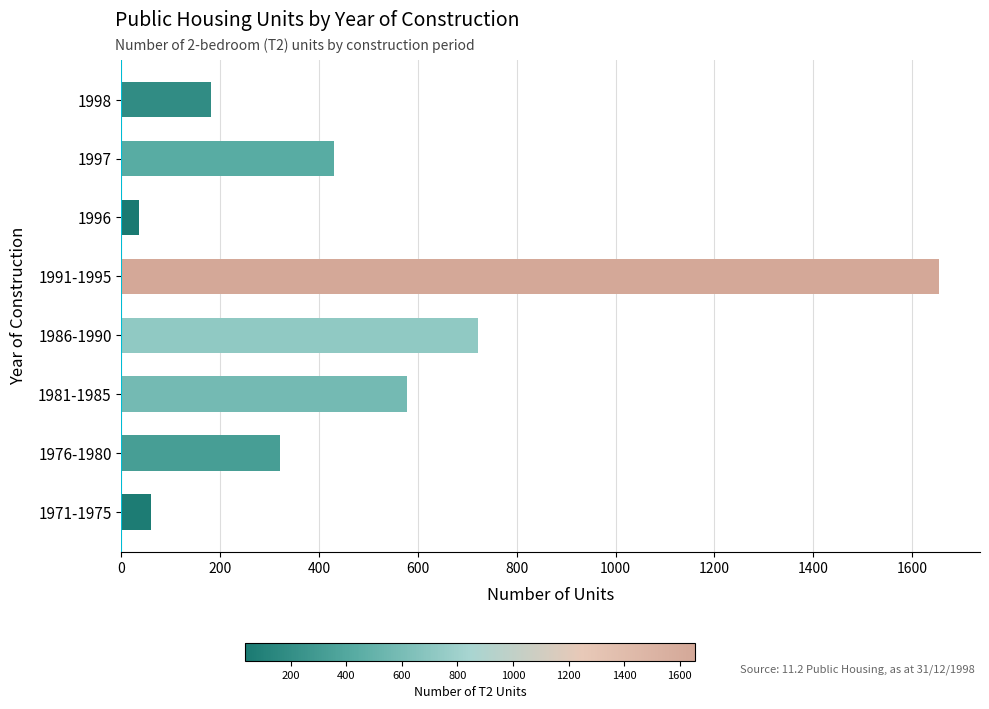

At which label is the value closest to 845?

1986-1990